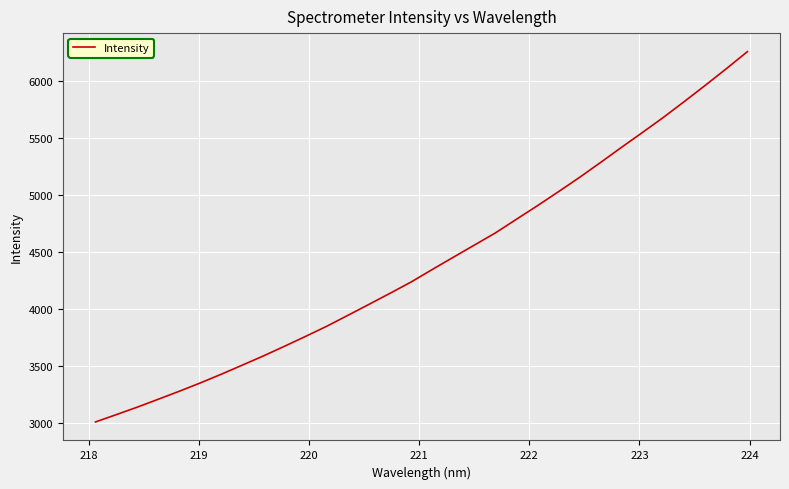

What is the minimum value shown in the chart?

3009.3